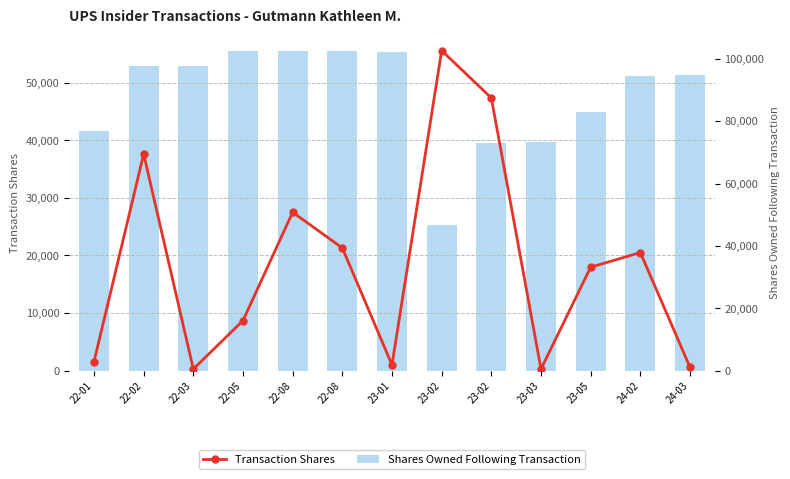

Is it true that Transaction Shares equals 37616 at 22-02?

True